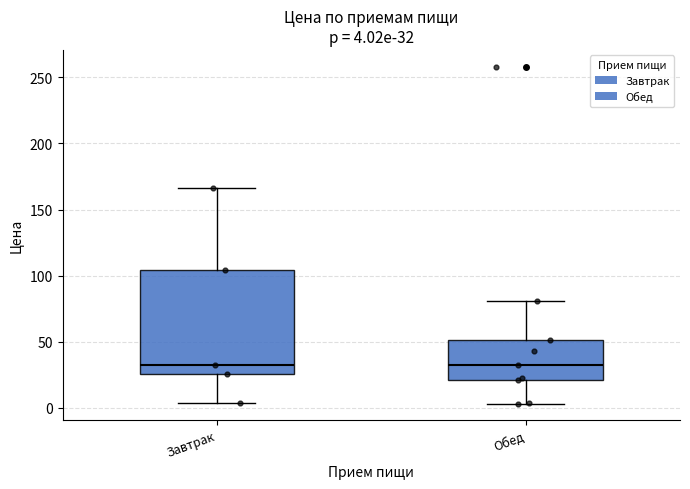

Comparing the boxes themselves (not the whiskers), which one is the tallest?

Завтрак